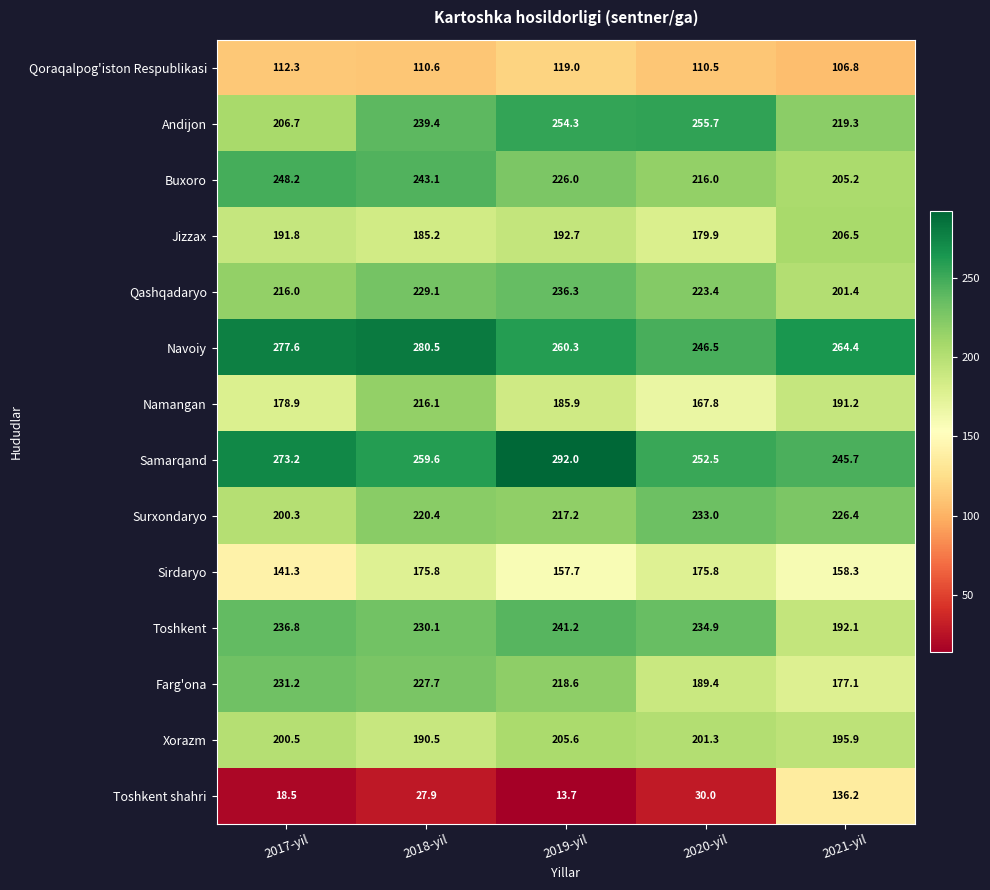

List the series in order of their peak value, lowest first.

Qoraqalpog'iston Respublikasi, Toshkent shahri, Sirdaryo, Xorazm, Jizzax, Namangan, Farg'ona, Surxondaryo, Qashqadaryo, Toshkent, Buxoro, Andijon, Navoiy, Samarqand